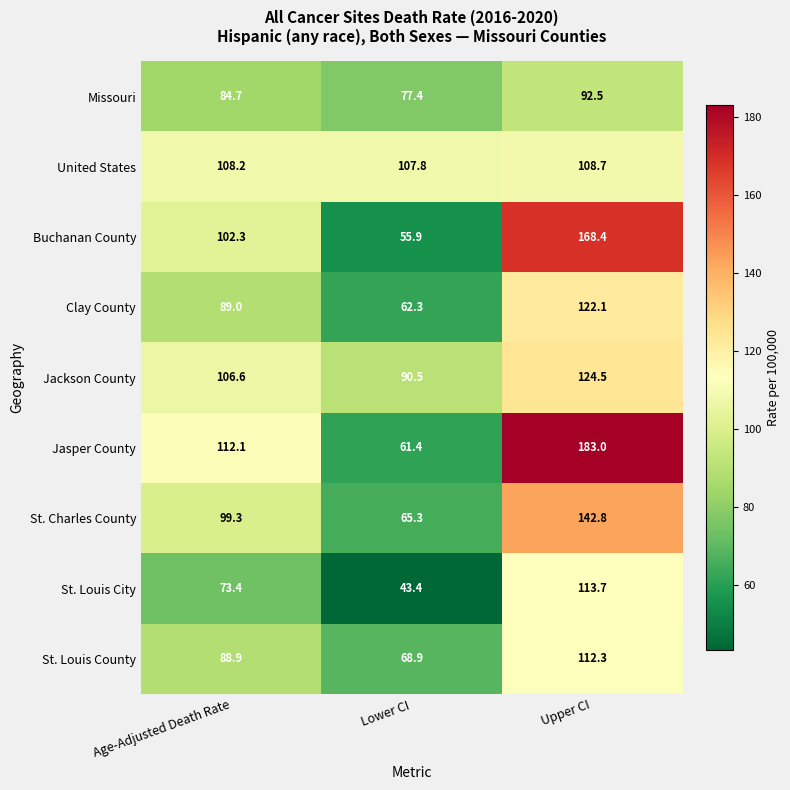

Rank the categories by Clay County value from highest to lowest.

Upper CI, Age-Adjusted Death Rate, Lower CI